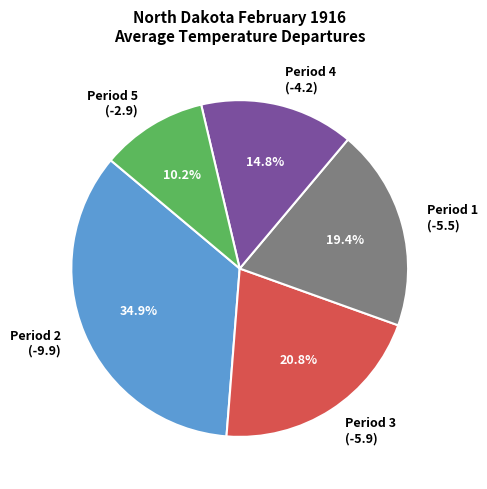

What percentage do Period 5 (-2.9) and Period 4 (-4.2) together represent?

25.0%